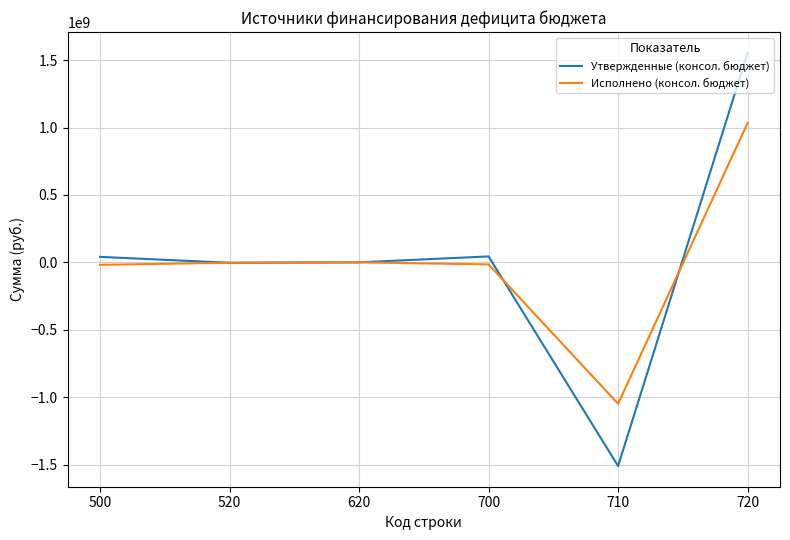

What is the sum of all Утвержденные (консол. бюджет) values?

124949160.0